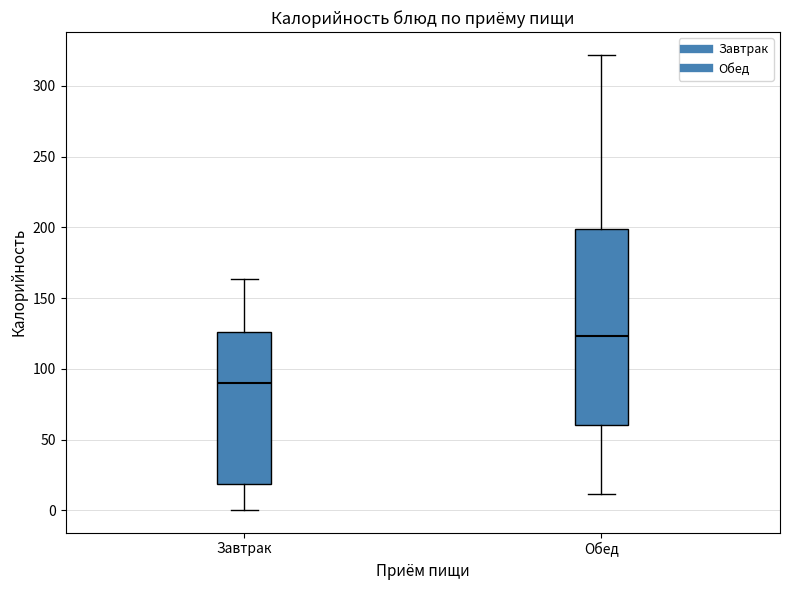

Comparing the boxes themselves (not the whiskers), which one is the tallest?

Обед